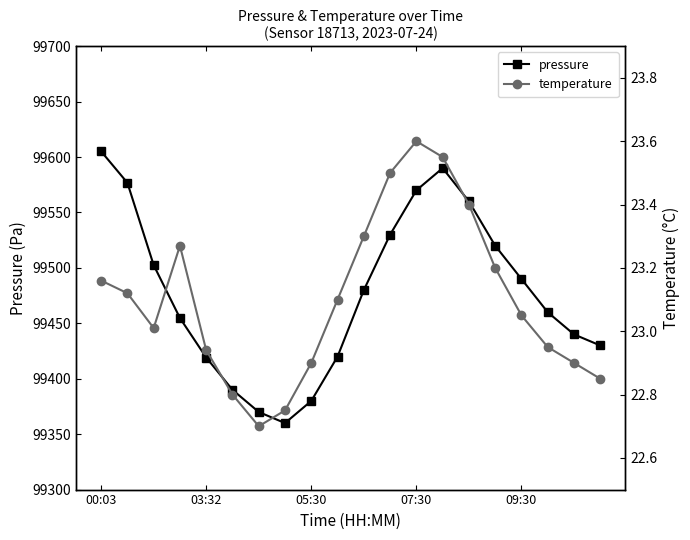

True or false: pressure has more than 0 points higher than both neighbors.

True